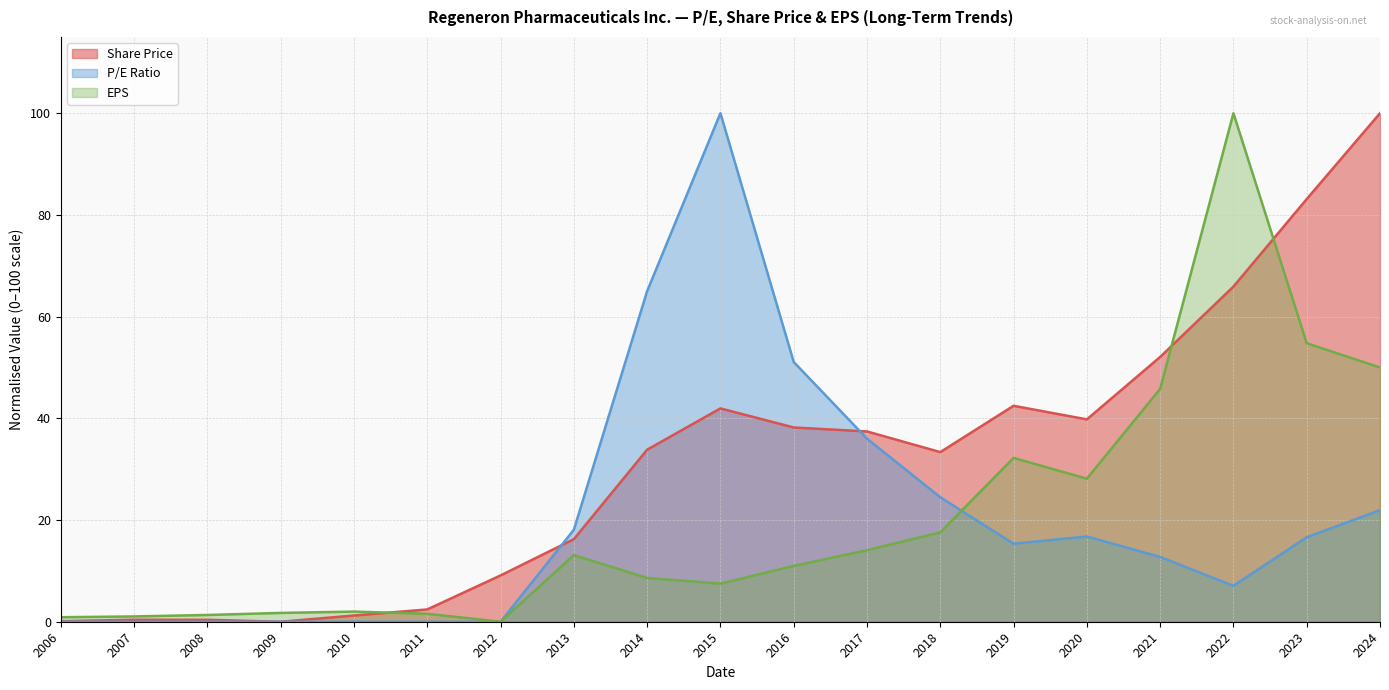

What is the maximum value shown in the chart?

100.0